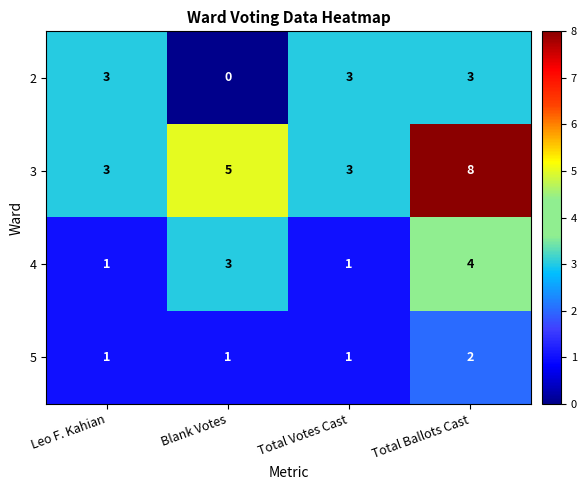

Which series has the largest range (max minus min)?

3